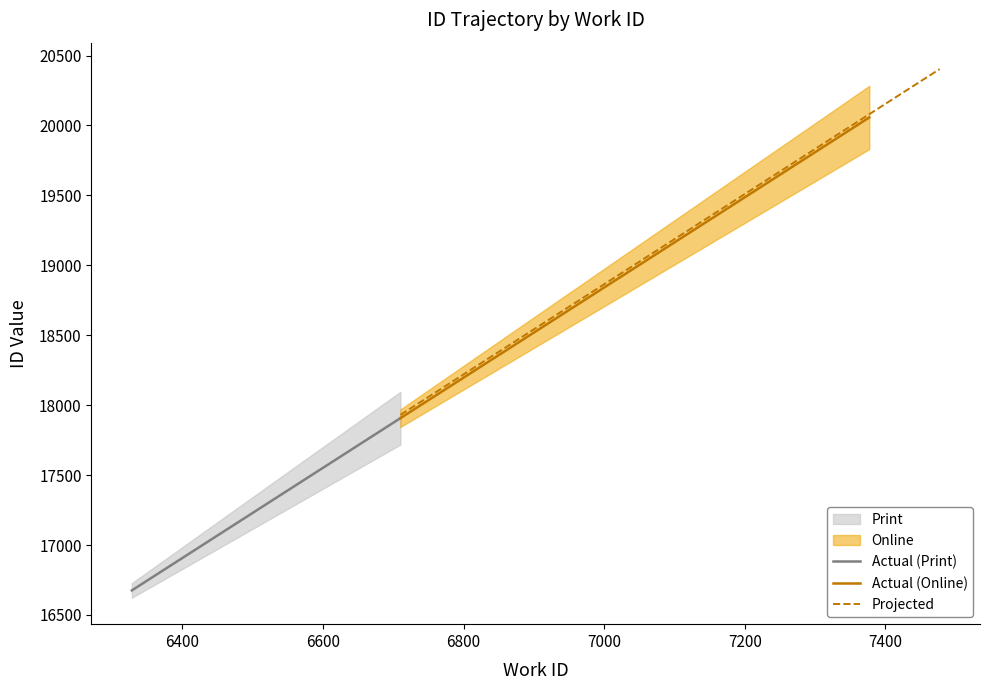

True or false: there are more than 0 points higher than both neighbors.

False